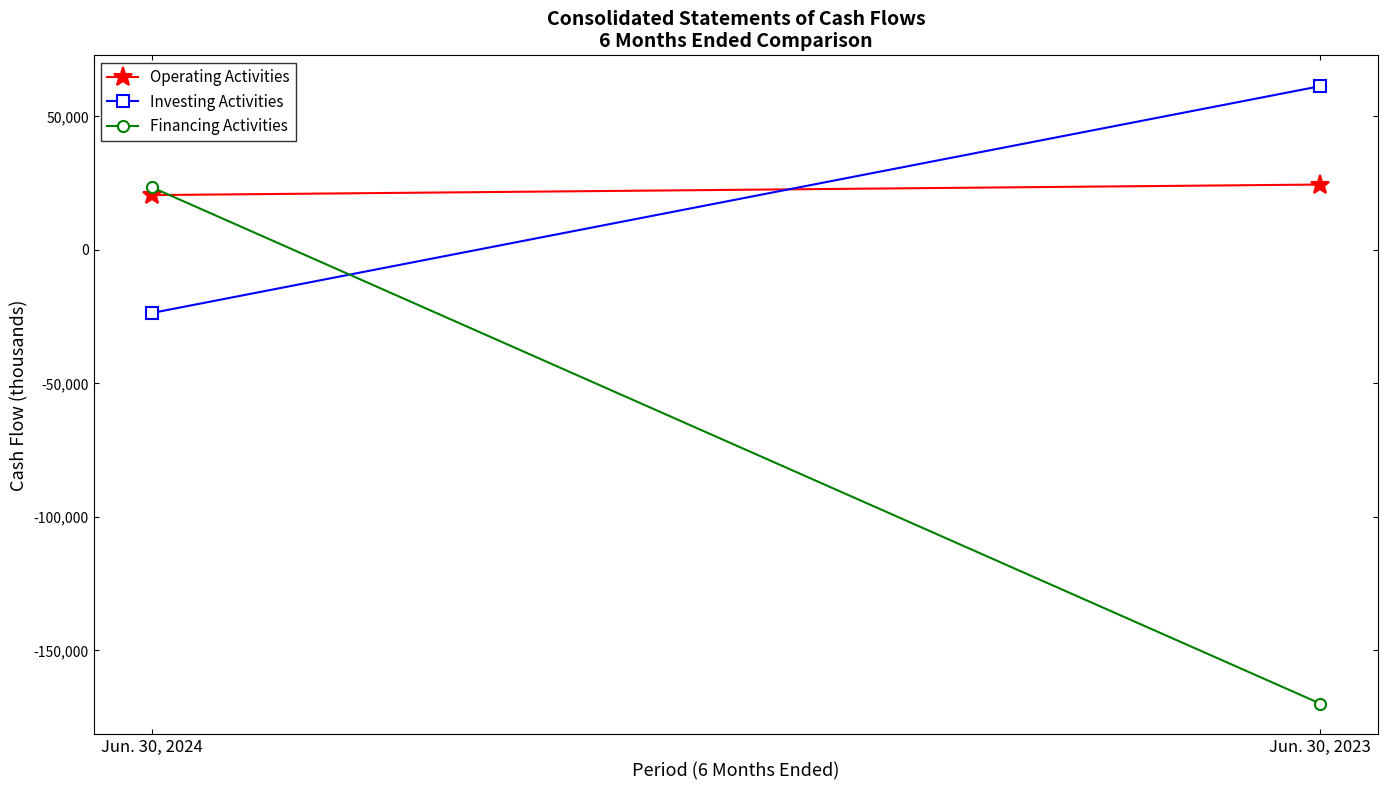

Reading right to left, what are all the values shown in this chart?

Operating Activities: Jun. 30, 2023=24473	Jun. 30, 2024=20524
Investing Activities: Jun. 30, 2023=61310	Jun. 30, 2024=-23613
Financing Activities: Jun. 30, 2023=-169901	Jun. 30, 2024=23405